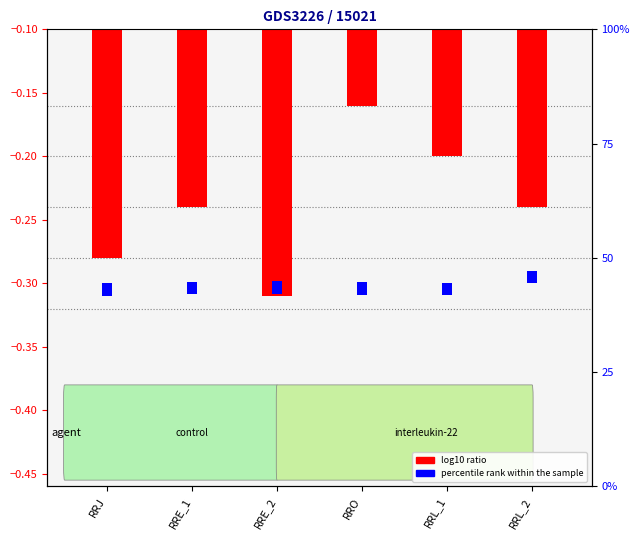

At RRO, list the series in order from smallest to largest.

log10 ratio, percentile rank within the sample